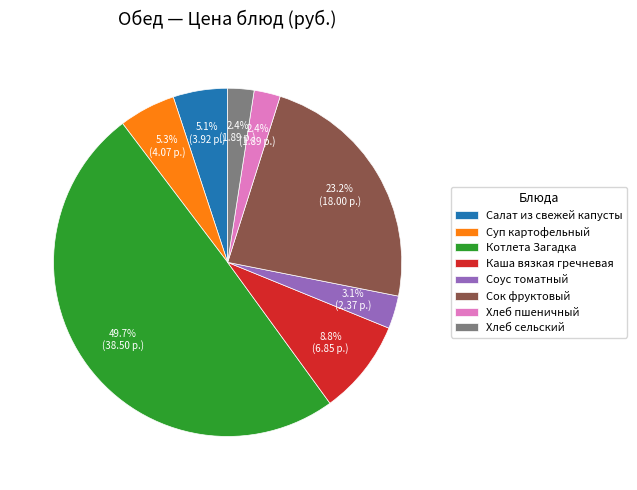

True or false: Хлеб пшеничный accounts for 16% of the total.

False